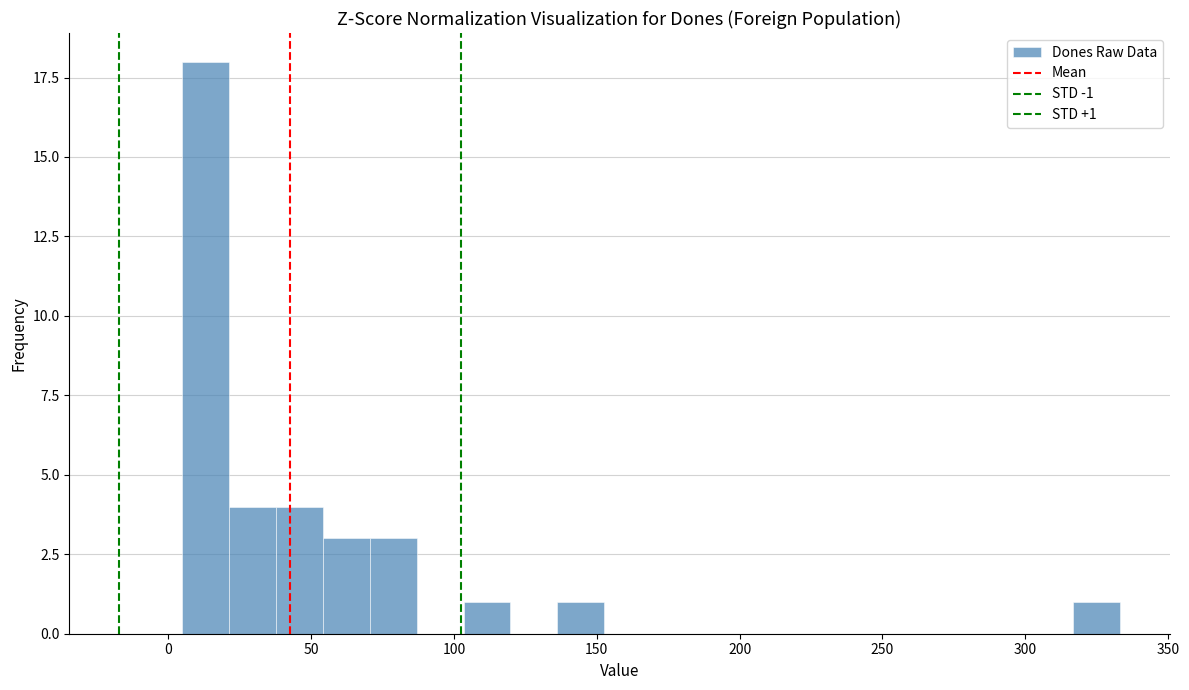

Around what value on the x-axis is the tallest bar? Give the approximate position of its centre, as read against the axis.

15